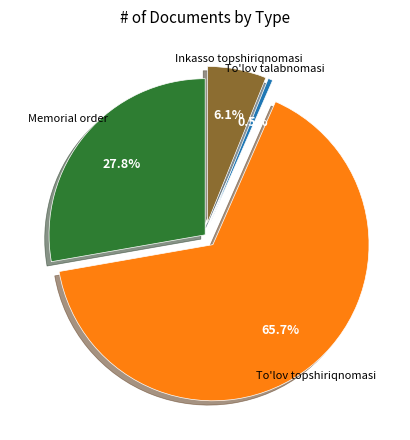

Does any single category account for the majority?

Yes